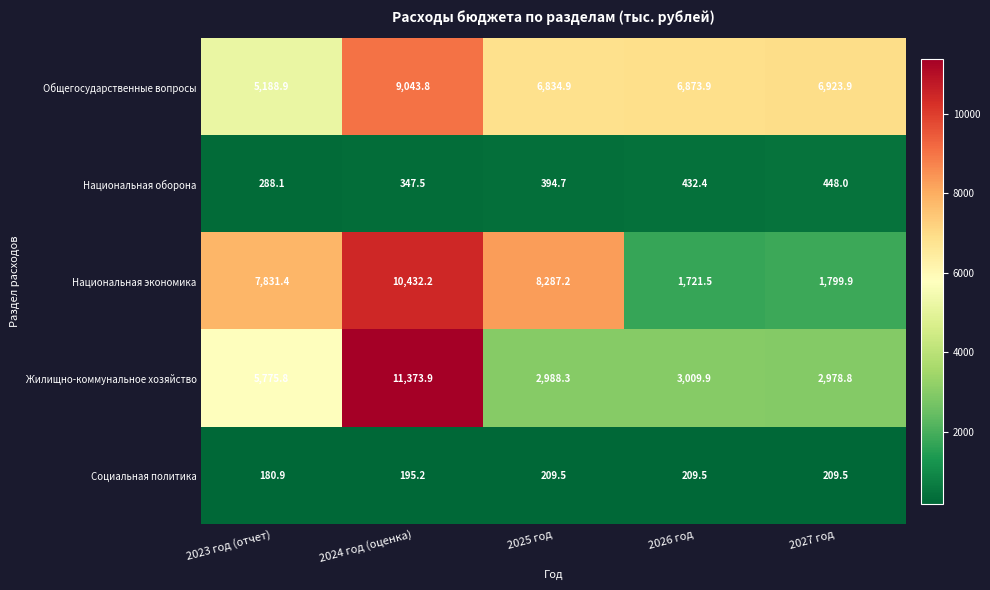

Between 2025 год and 2026 год, which series saw the biggest shift?

Национальная экономика